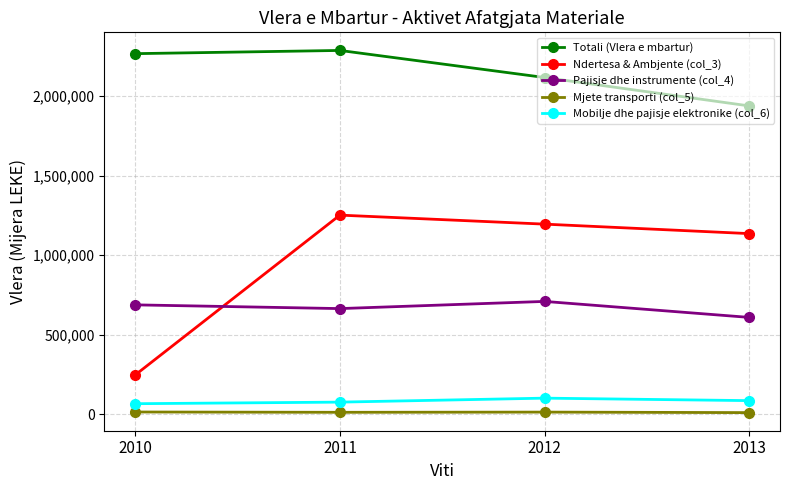

Which series has the largest range (max minus min)?

Ndertesa & Ambjente (col_3)